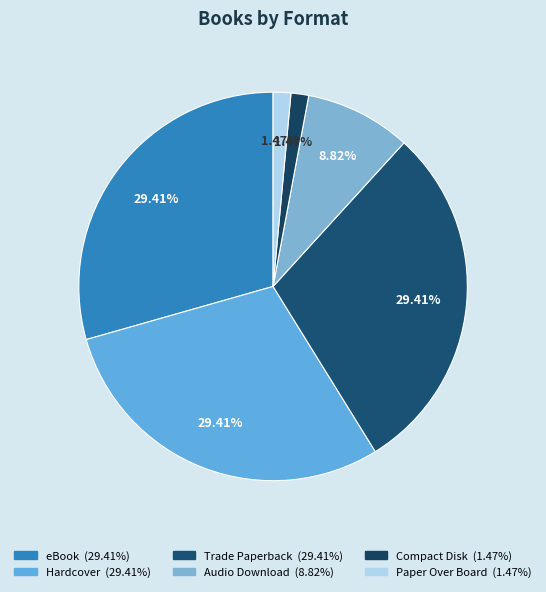

What percentage is the eBook slice, to the nearest percent?

29%